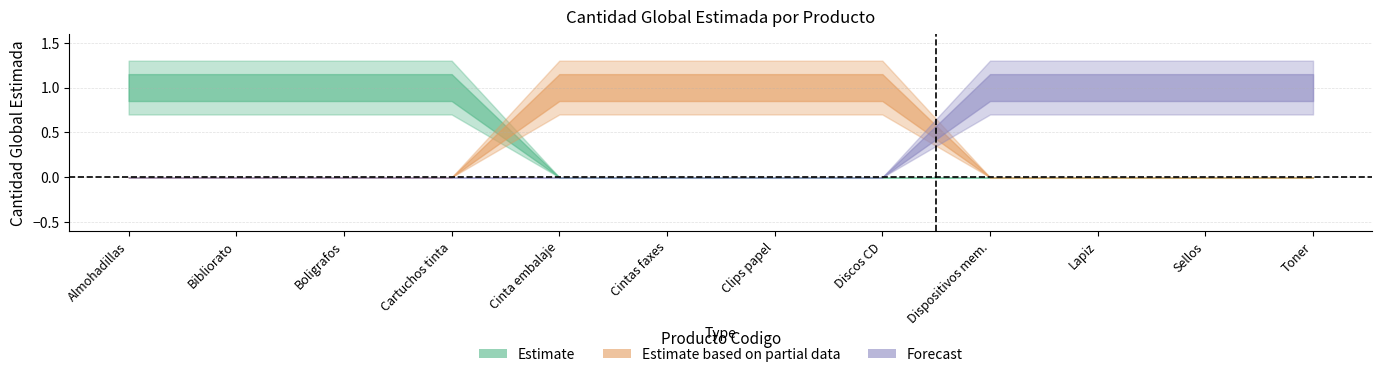

How many lines are shown in the chart?

3